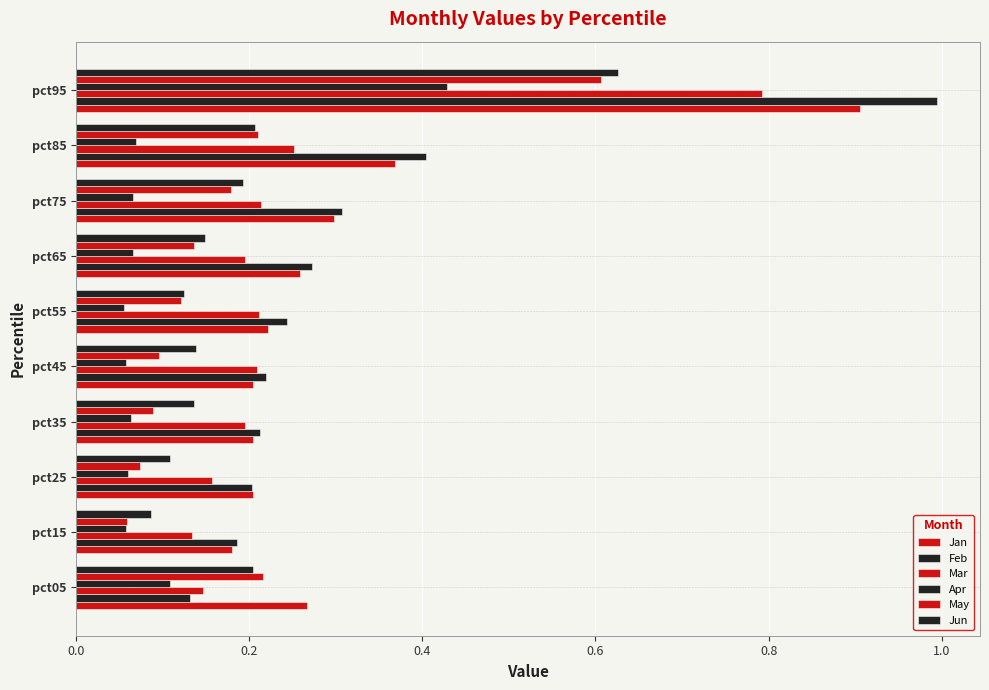

What is the highest value of the Mar series?

0.8